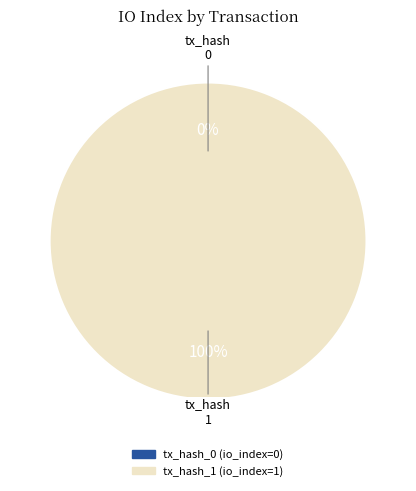

To the nearest percent, what percentage of the pie is tx_hash_1?

100%